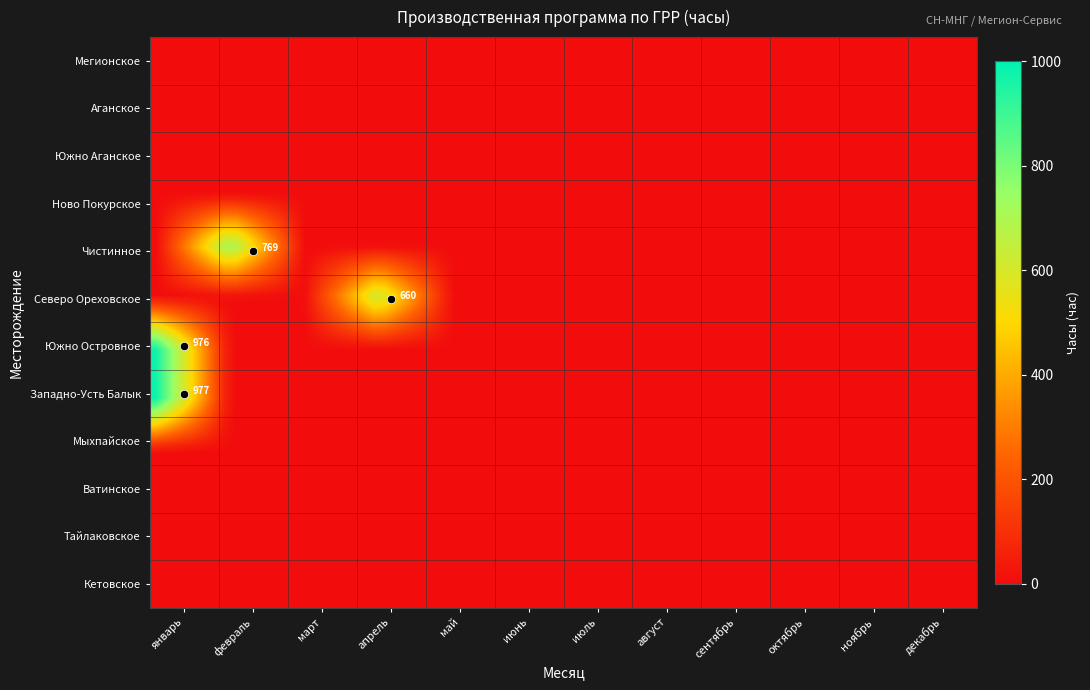

At which label is Мегионское closest to 0?

январь